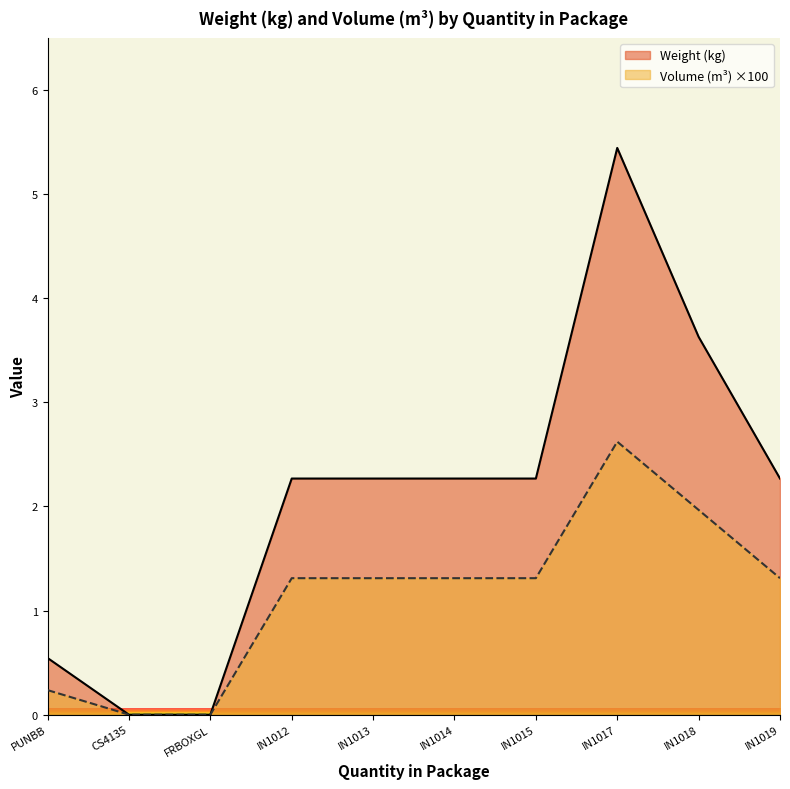

Between IN1014 and IN1018, which series saw the biggest shift?

Weight (kg)